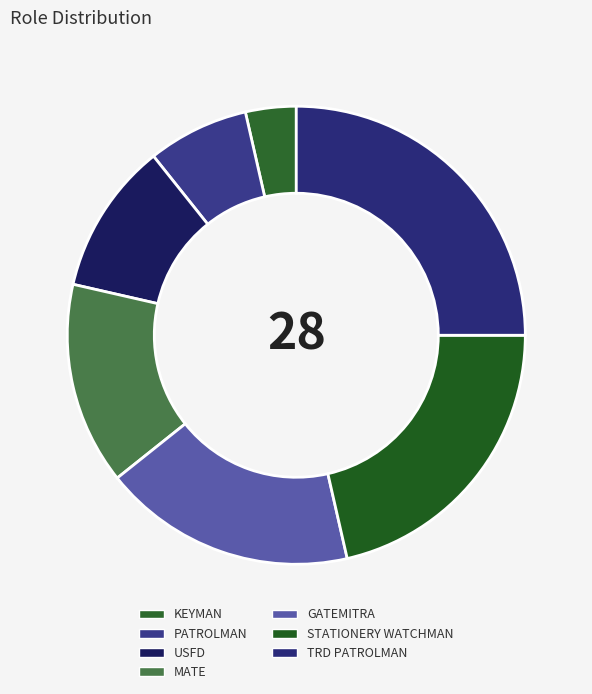

Rank the categories by value from lowest to highest.

KEYMAN, PATROLMAN, USFD, MATE, GATEMITRA, STATIONERY WATCHMAN, TRD PATROLMAN